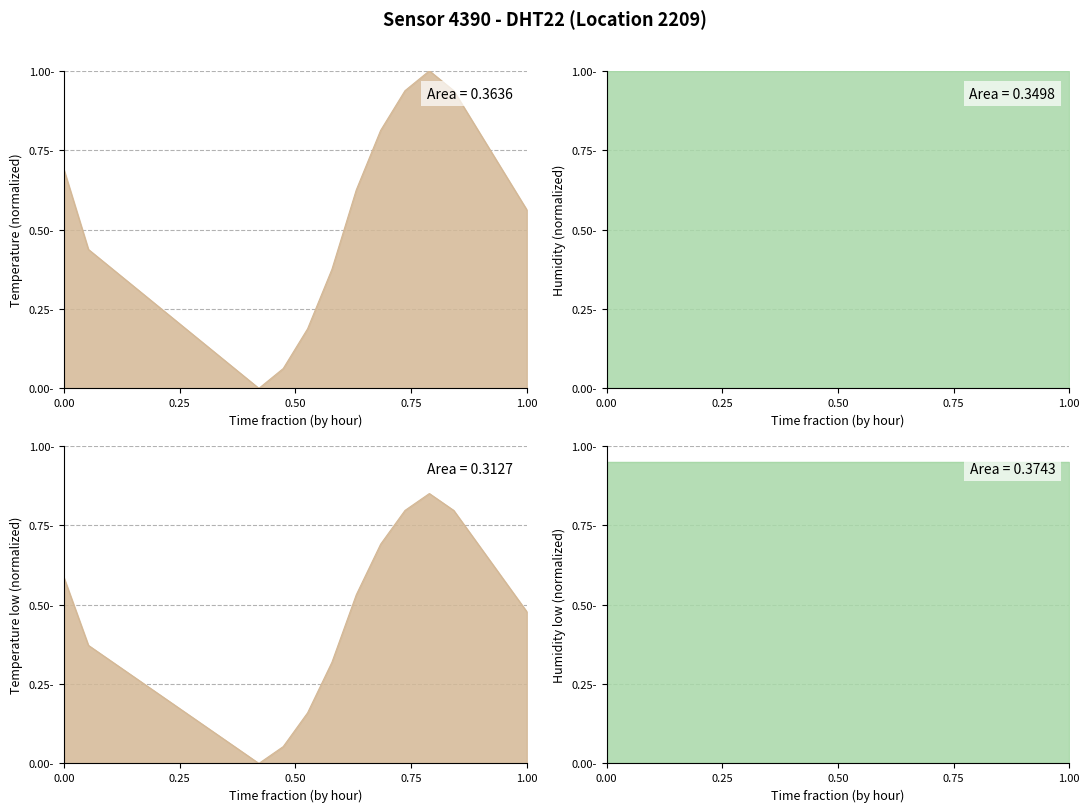

How many positive values are there?

19